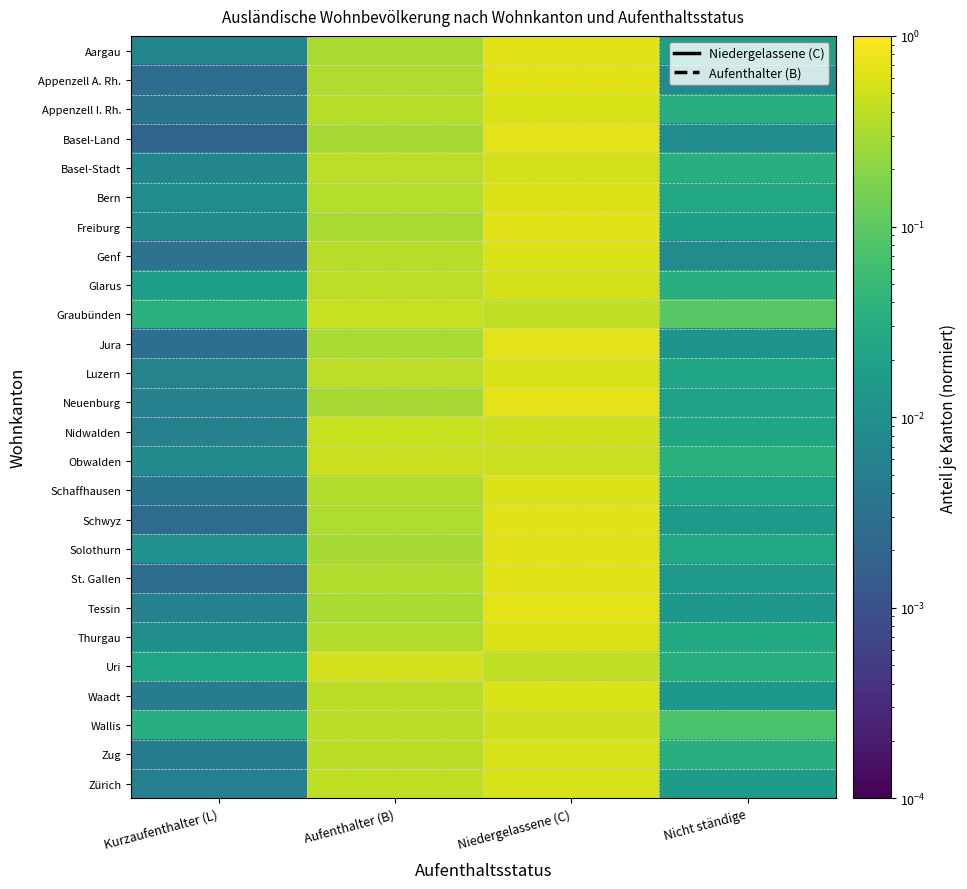

Count the number of data series in this chart.

26